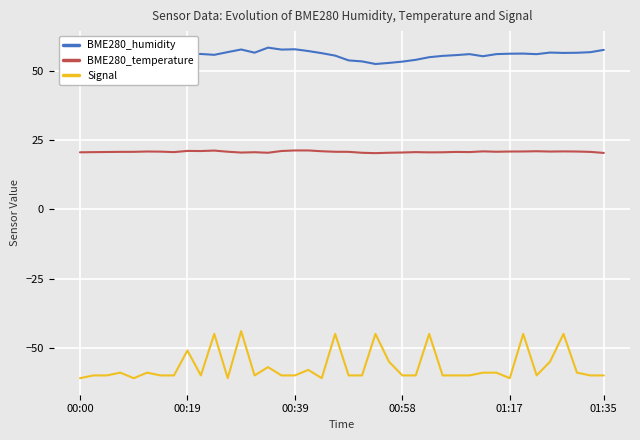

True or false: BME280_humidity and Signal cross at least once.

False